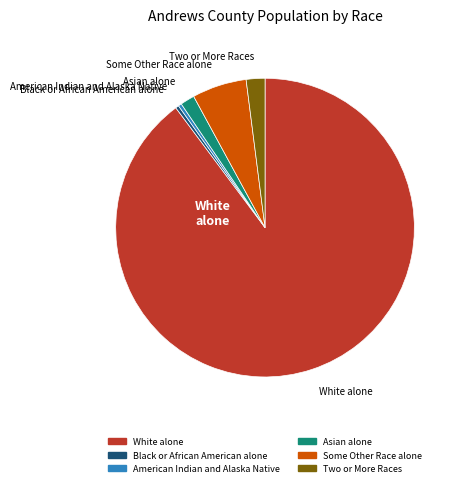

Is there any slice that represents more than half of the pie?

Yes